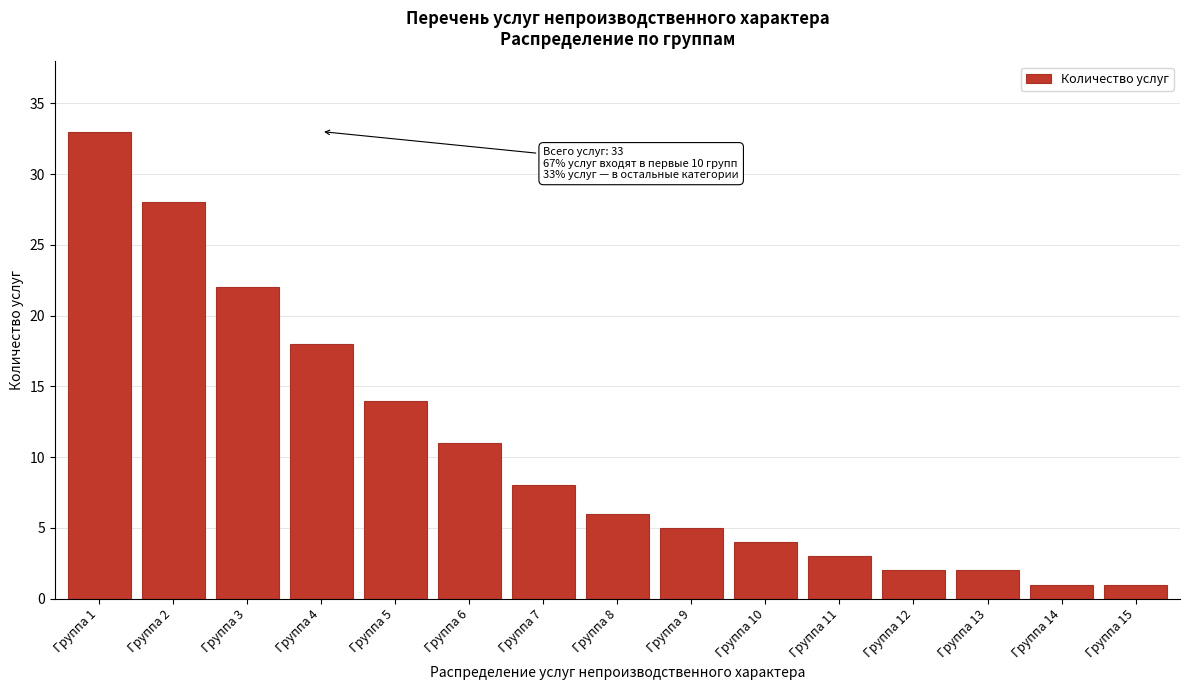

Reading right to left, what are all the values shown in this chart?

Группа 15=1	Группа 14=1	Группа 13=2	Группа 12=2	Группа 11=3	Группа 10=4	Группа 9=5	Группа 8=6	Группа 7=8	Группа 6=11	Группа 5=14	Группа 4=18	Группа 3=22	Группа 2=28	Группа 1=33